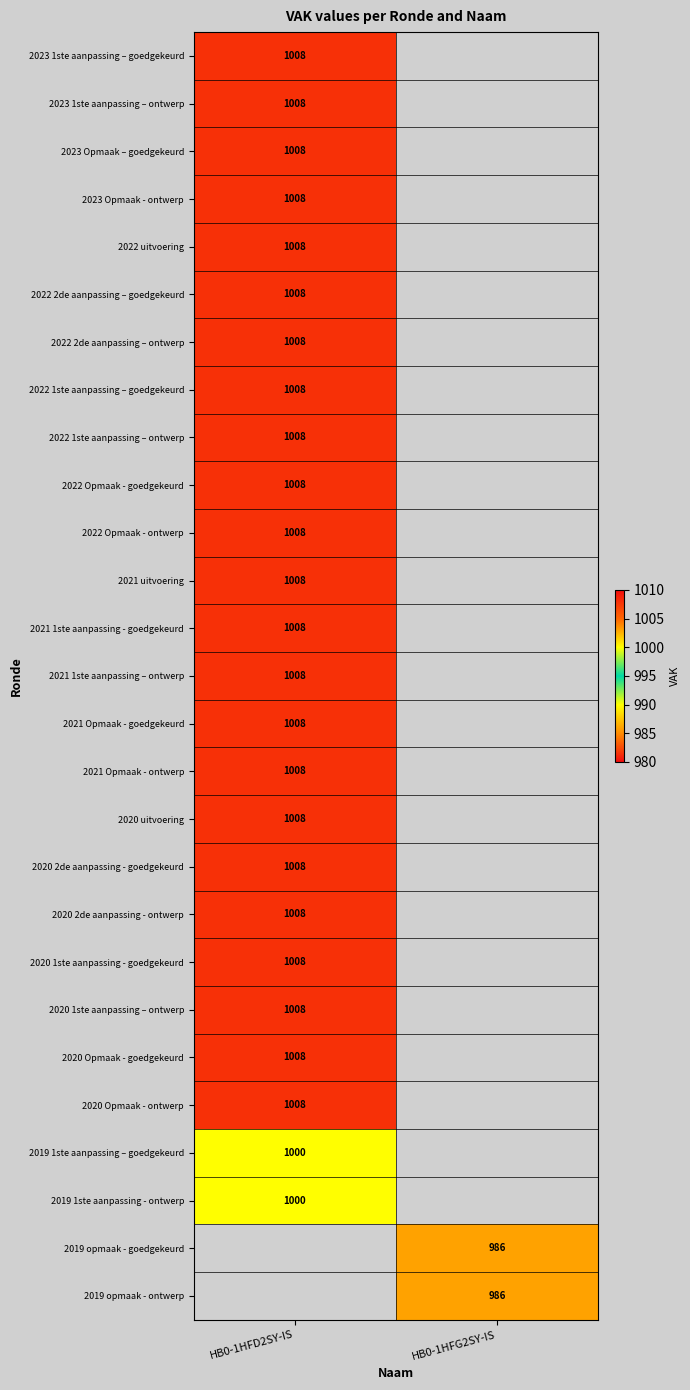

True or false: 2020 2de aanpassing - ontwerp has a value of 1008 at HB0-1HFD2SY-IS.

True